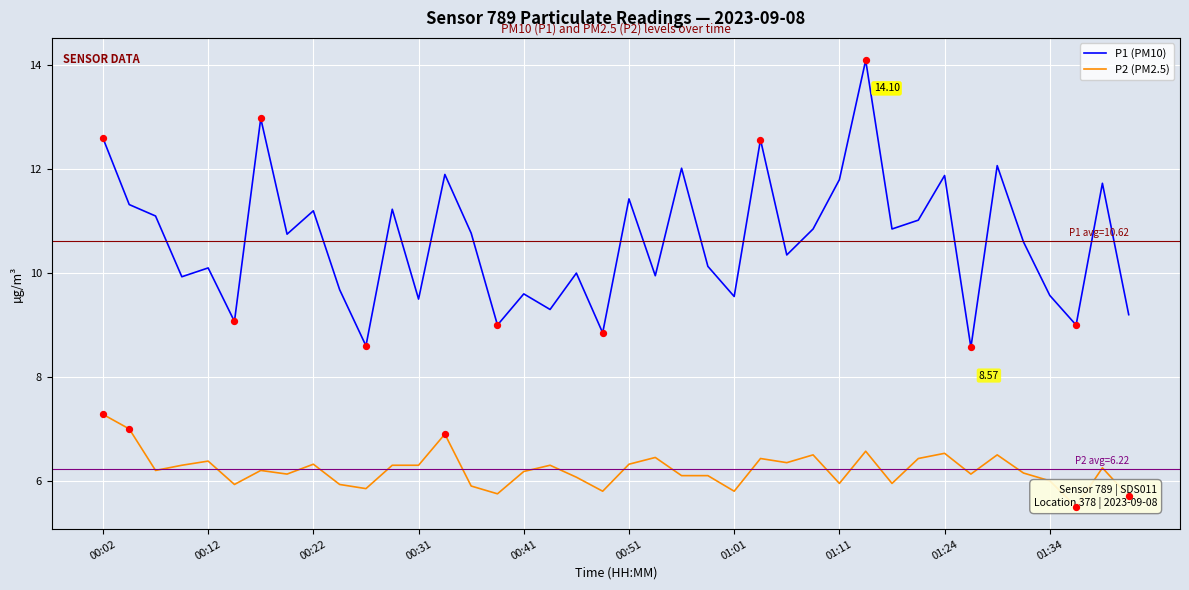

At which category is the sum across all series the highest?

29